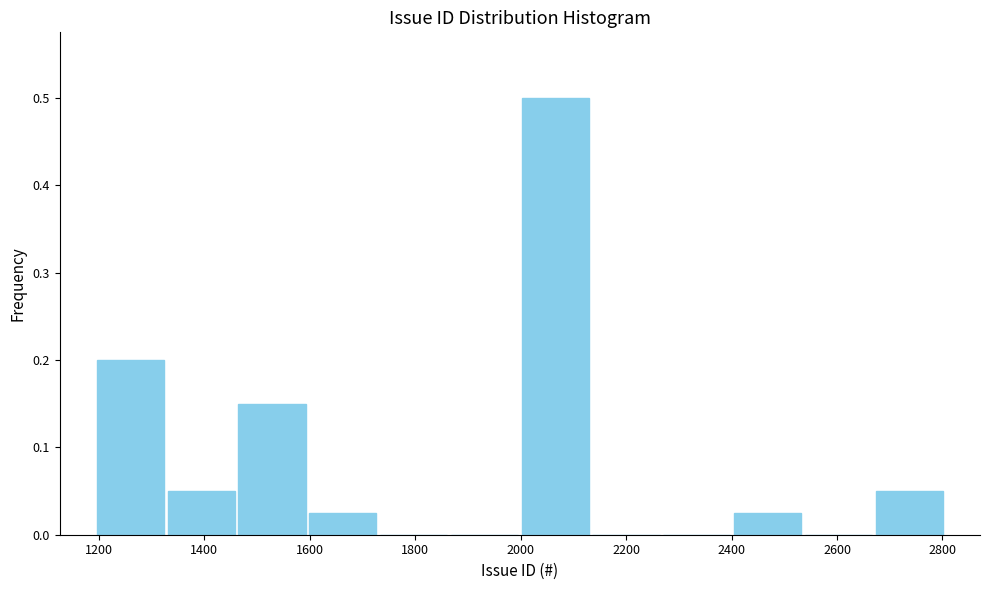

Over which range of the x-axis is the bar tallest?

2000 to 2140